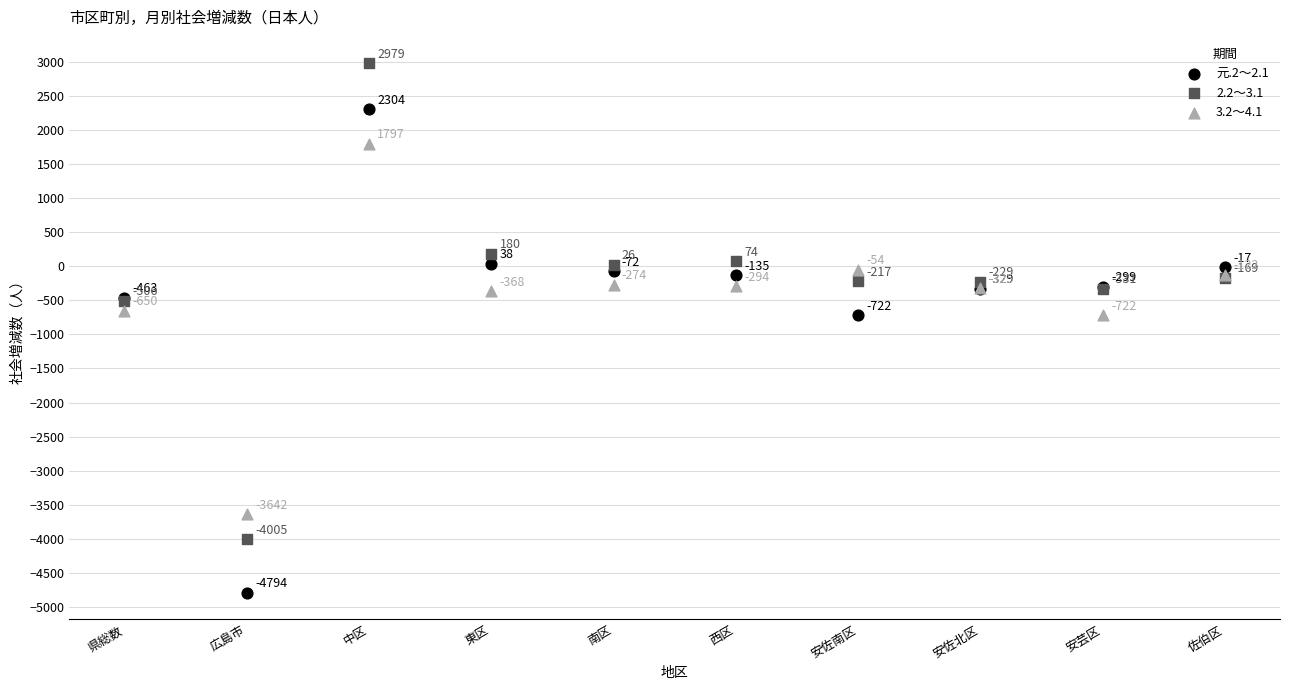

Which series reaches the minimum Y coordinate?

元.2～2.1